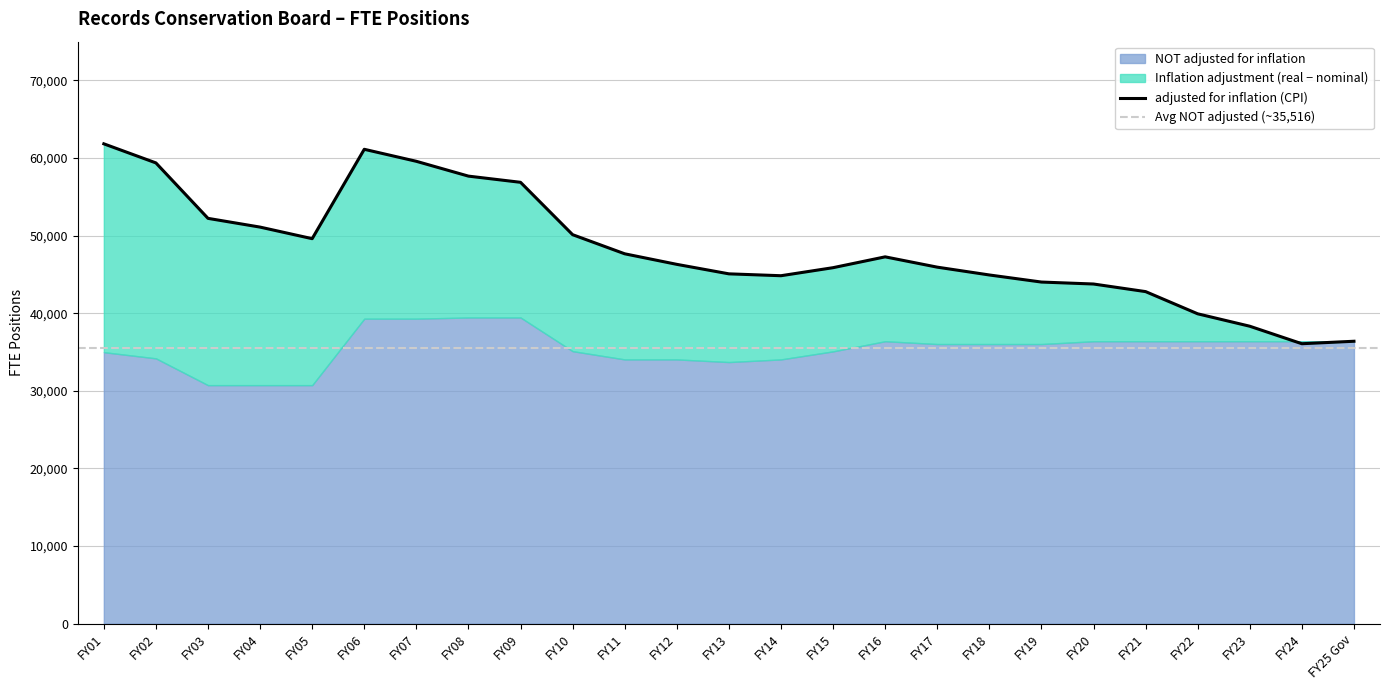

What is the label of the 17th point from the right?

FY09